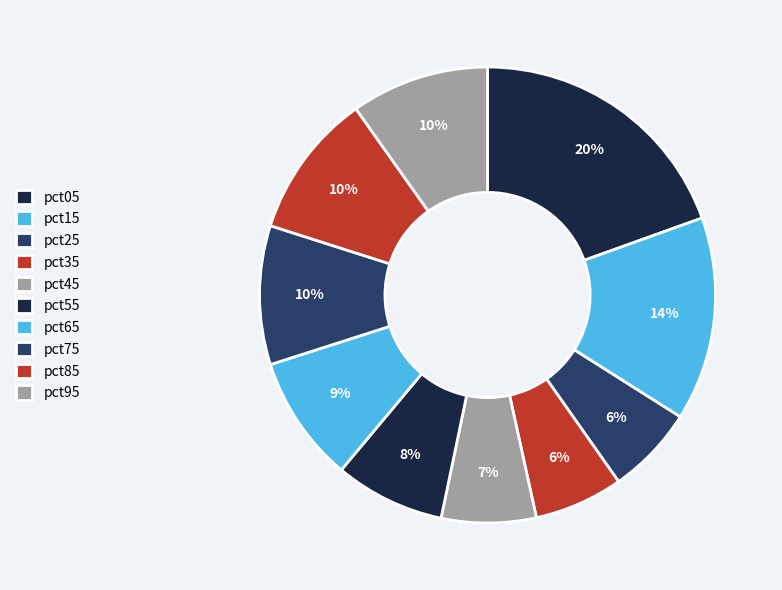

Is the sum of pct75 and pct65 greater than half?

No